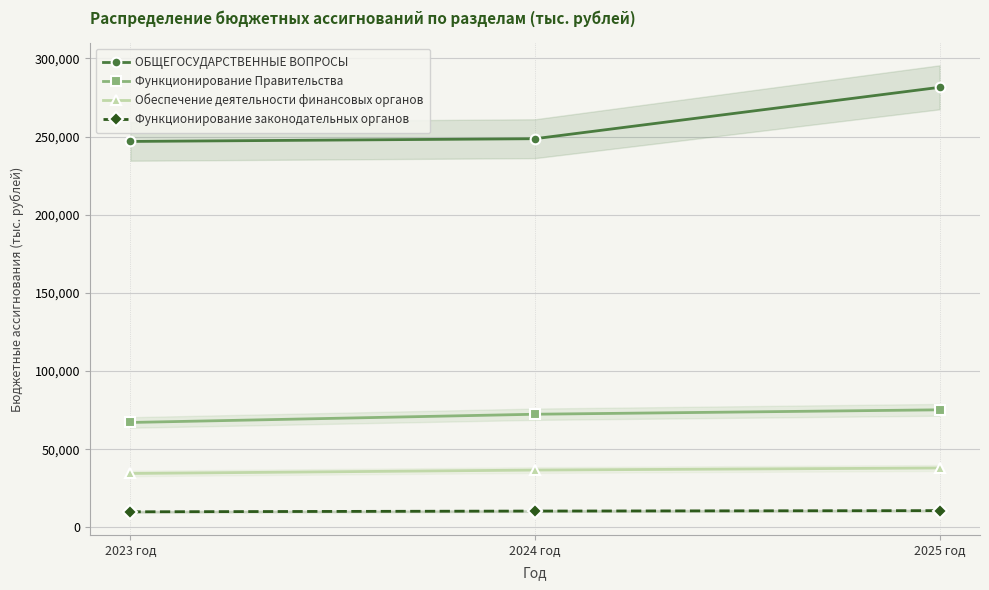

How many lines are shown in the chart?

4